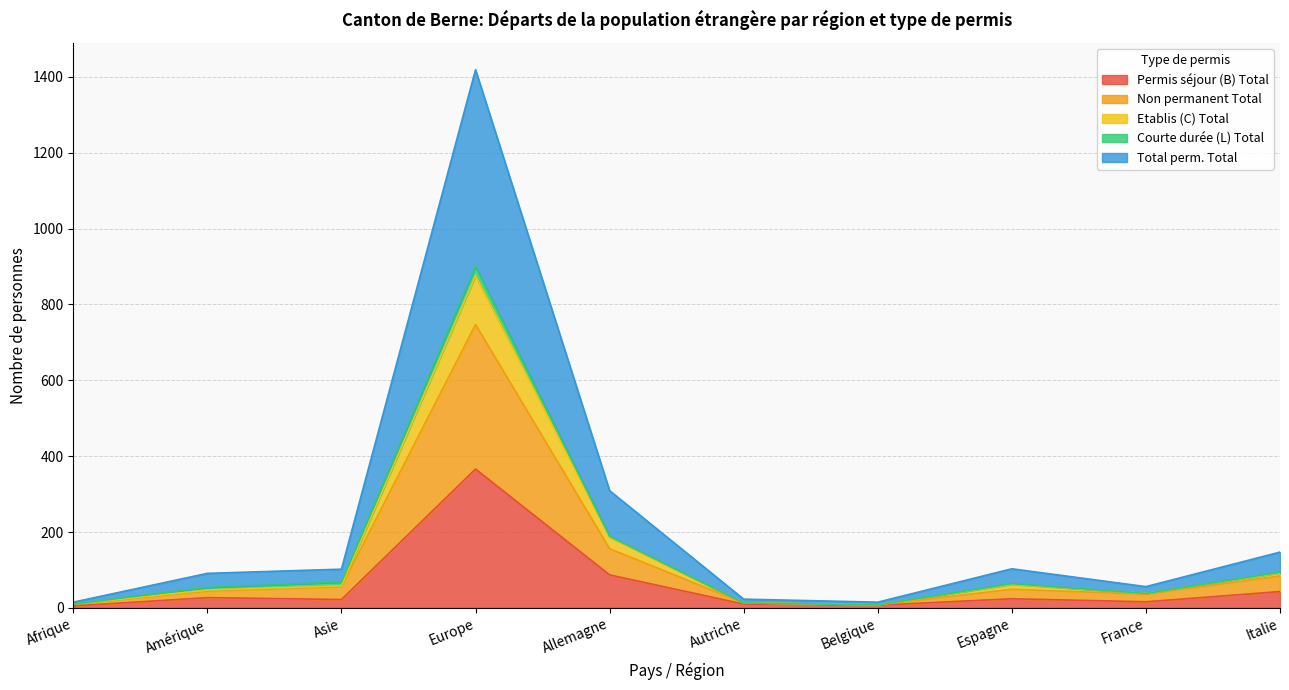

Which series has the largest total across all categories?

Total perm. Total